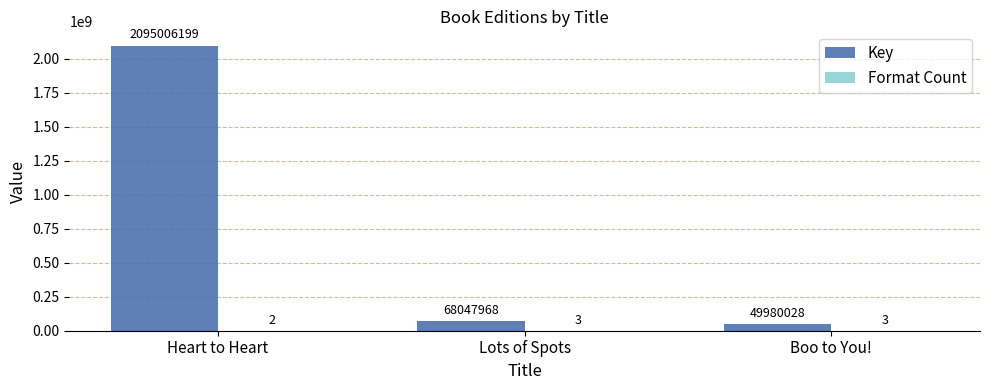

The value of Key at Heart to Heart is 615756199. True or false?

False